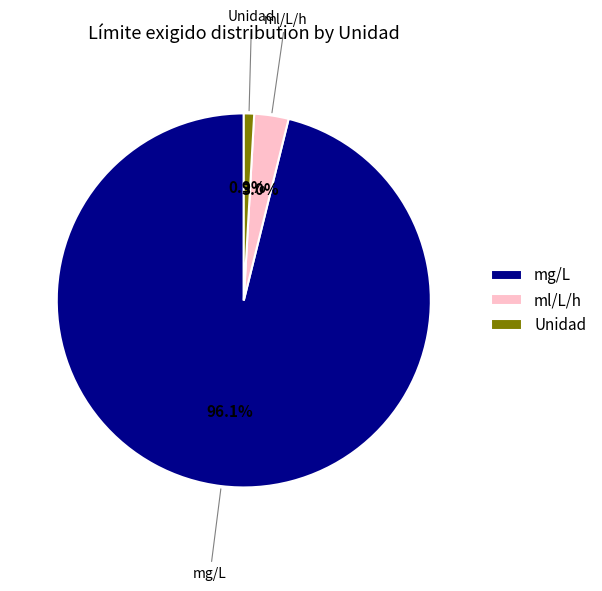

Is ml/L/h the majority of the pie?

No